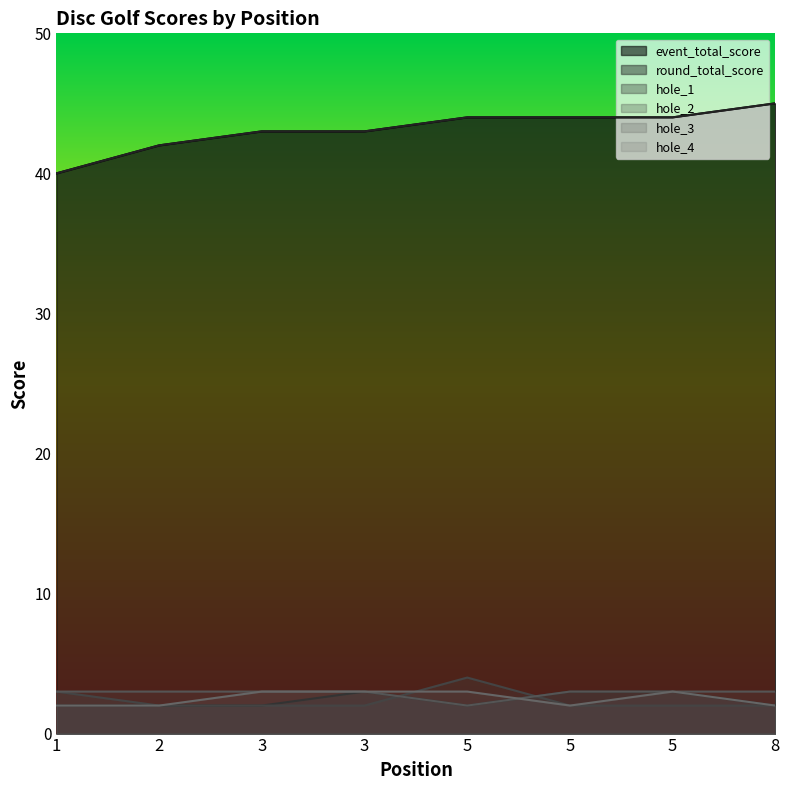

At which label does hole_2 reach its peak?

5